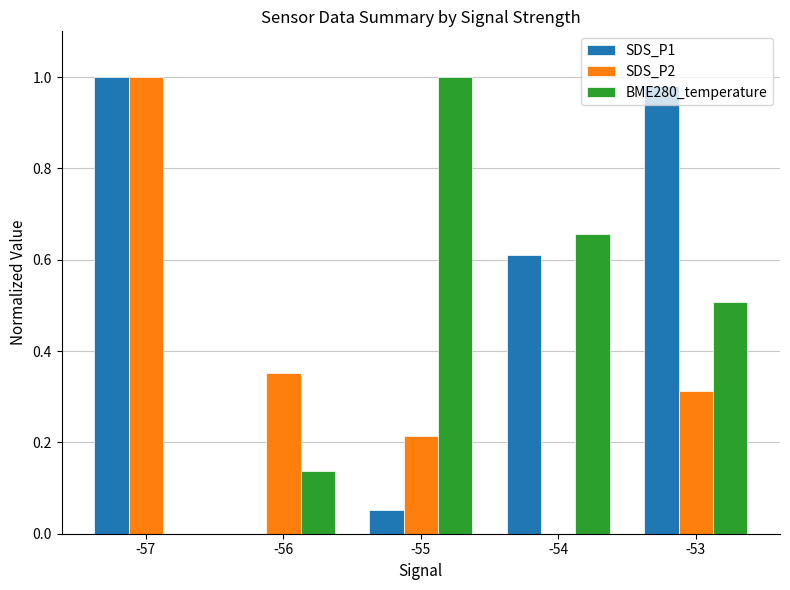

Which series has the largest total across all categories?

SDS_P1